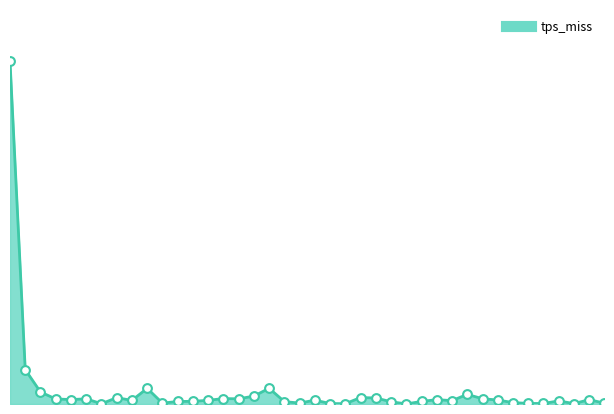

Is this an area chart (filled region under the line)?

Yes